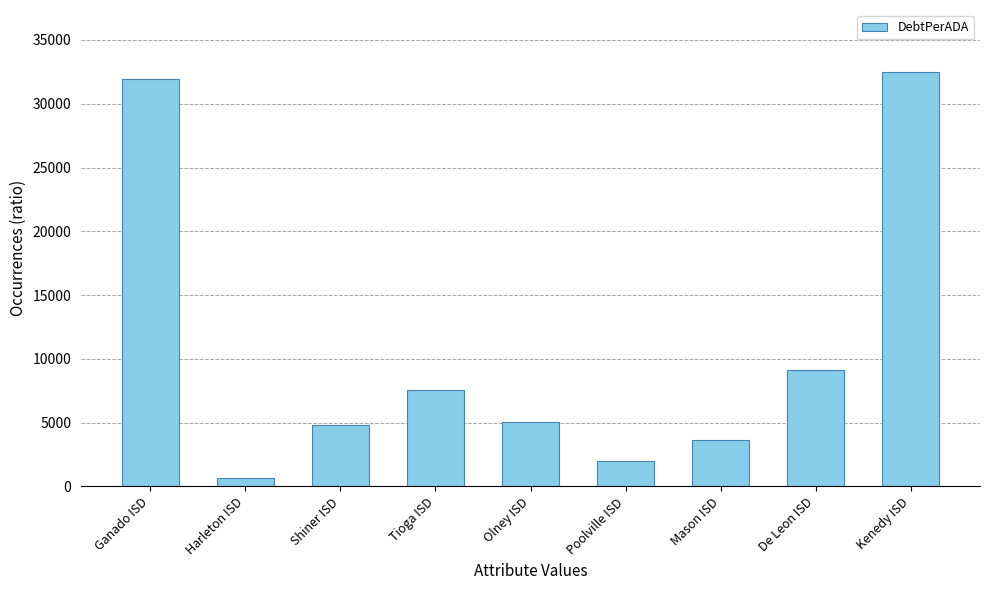

Reading left to right, extract all data points from this chart.

Ganado ISD=31907.6	Harleton ISD=668.6	Shiner ISD=4847.9	Tioga ISD=7532.9	Olney ISD=5026.0	Poolville ISD=2014.5	Mason ISD=3610.3	De Leon ISD=9122.0	Kenedy ISD=32474.0